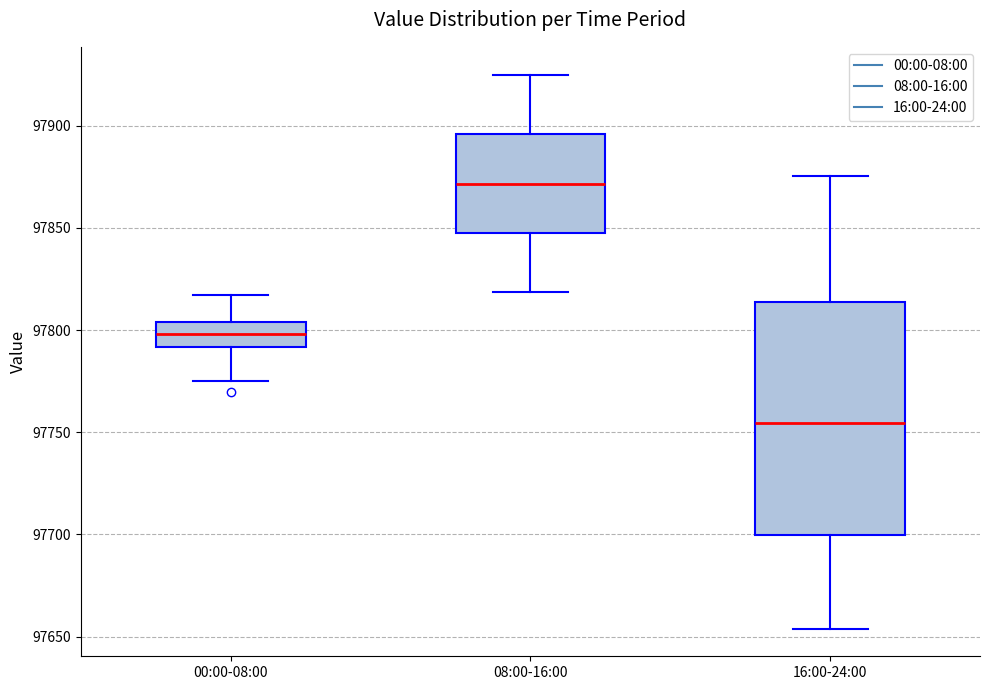

Reading left to right, transcribe this box plot: for each box, give where its median line is, the range the box spans, and where its two whiskers end, as read against the y-axis. The values are not printed on the chart, so give them approximately, as read against the axis.

00:00-08:00: median 97800, box 97790 to 97805, whiskers 97775 to 97815
08:00-16:00: median 97870, box 97850 to 97895, whiskers 97820 to 97925
16:00-24:00: median 97755, box 97700 to 97815, whiskers 97655 to 97875